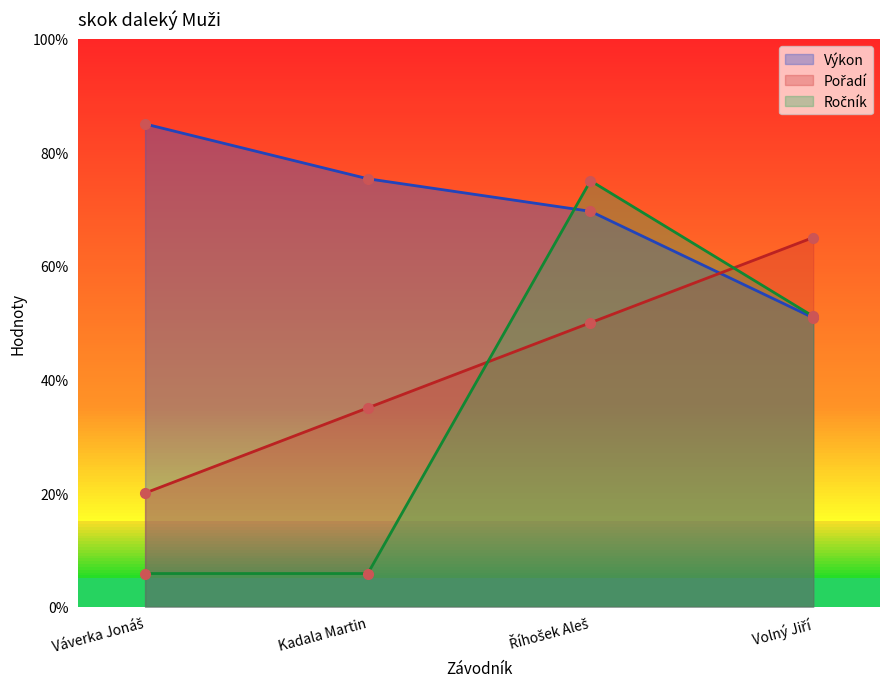

Is it true that Výkon equals 85.0 at Váverka Jonáš?

True